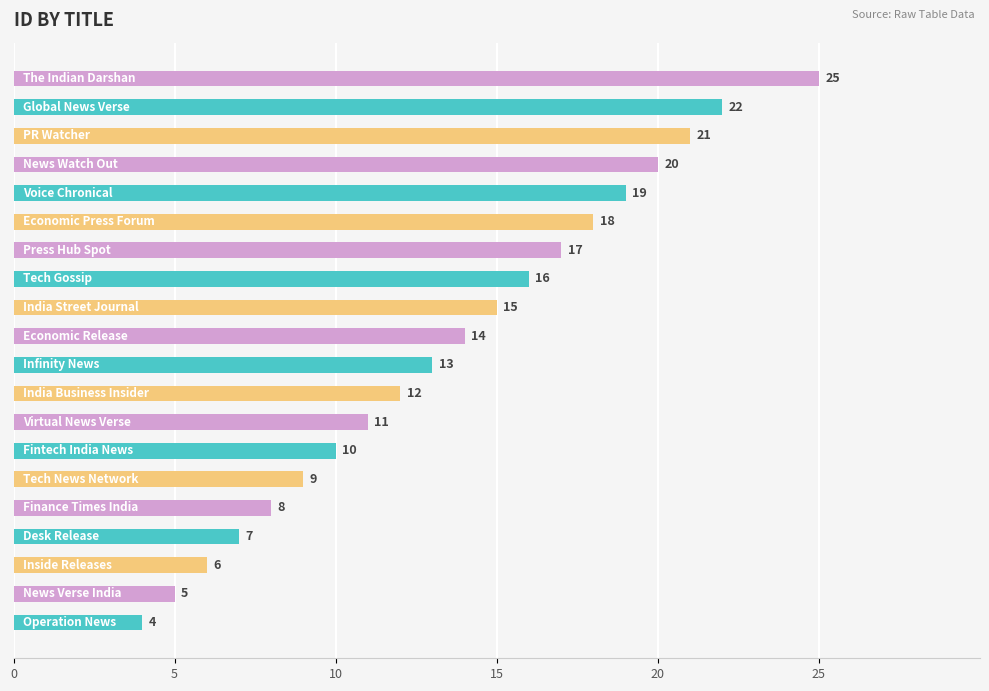

What is the sum of all values?

272